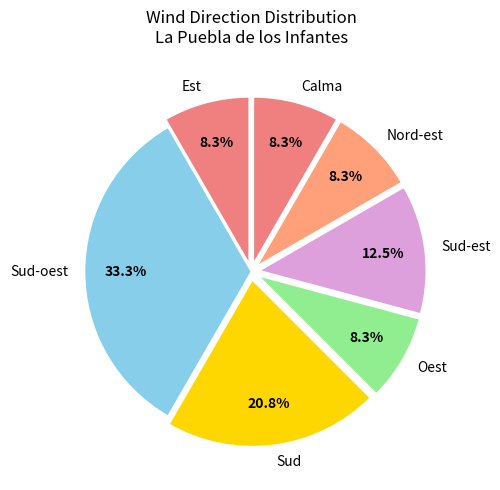

To the nearest percent, what percentage of the pie is Est?

8%